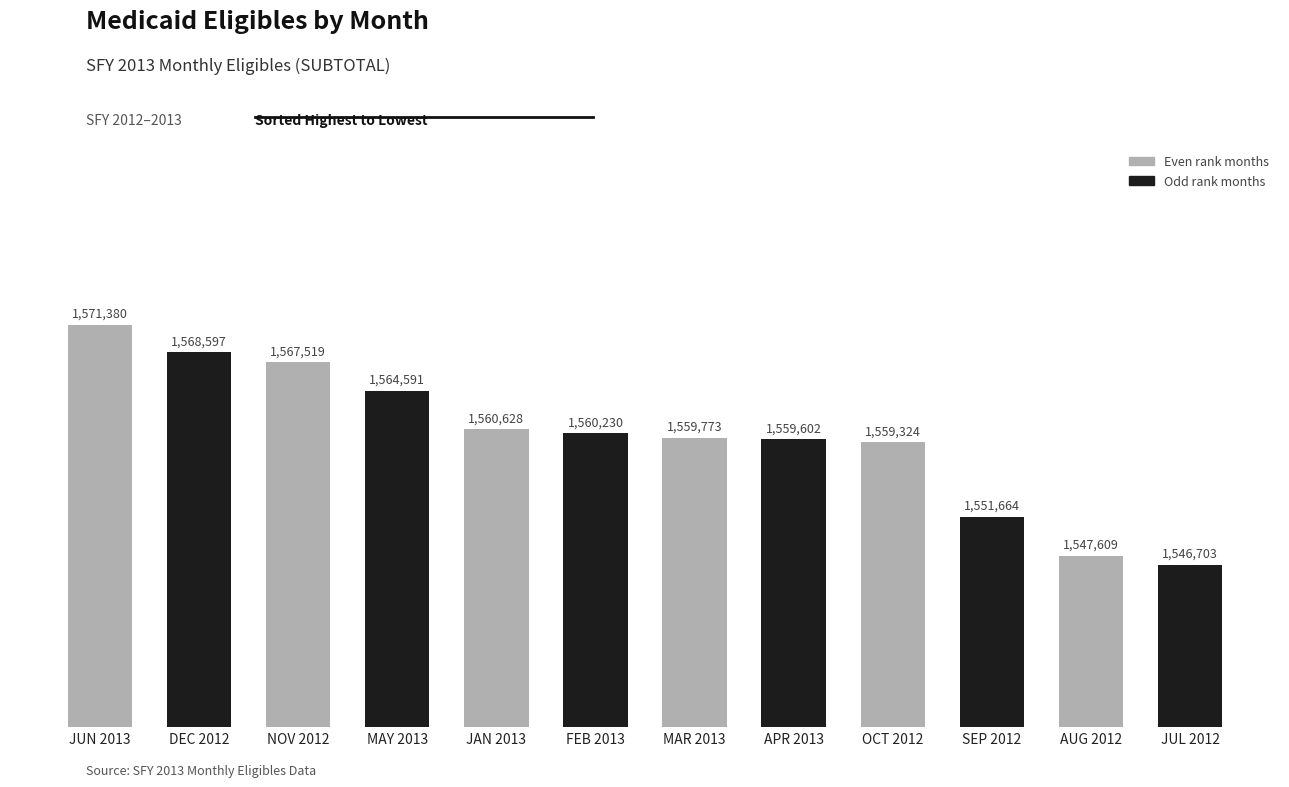

At which label is the value closest to 1559041?

OCT 2012